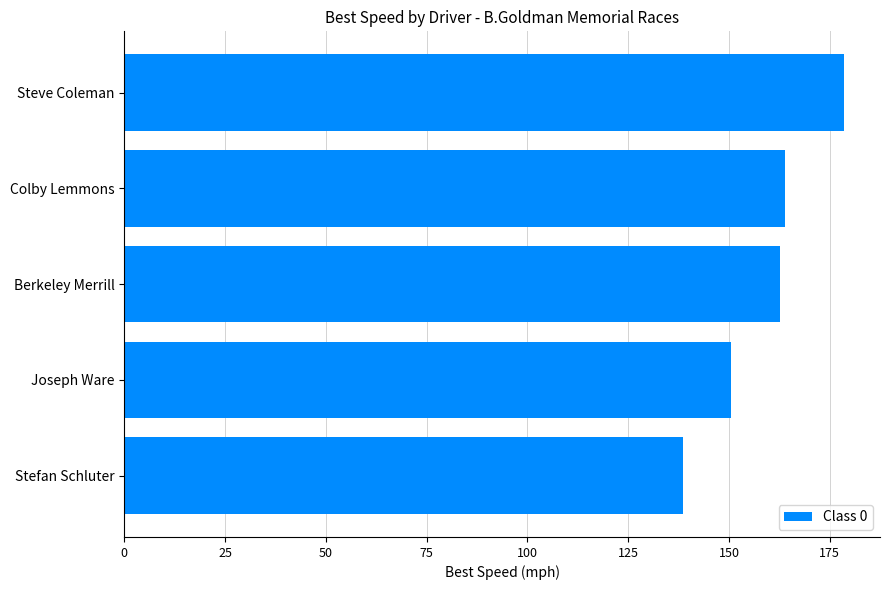

What is the sum of all values?

794.0